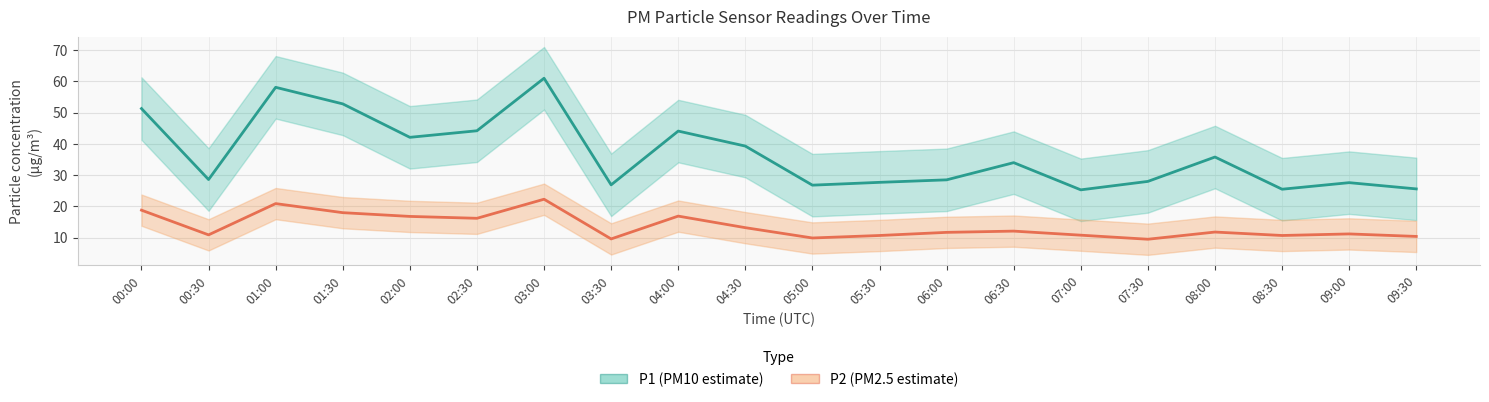

True or false: P1 (PM10 estimate) and P2 (PM2.5 estimate) intersect in this chart.

False